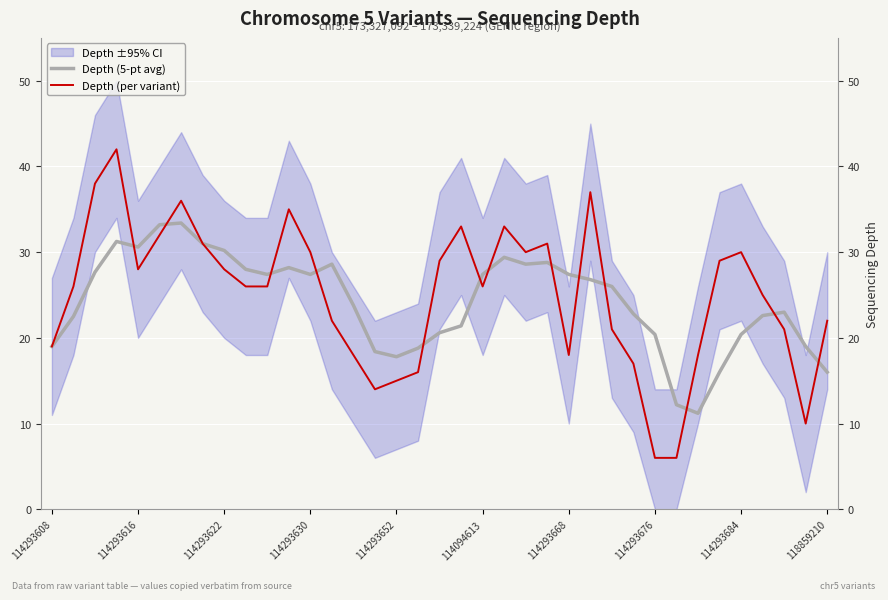

What is the sum of all Depth (per variant) values?

924.0